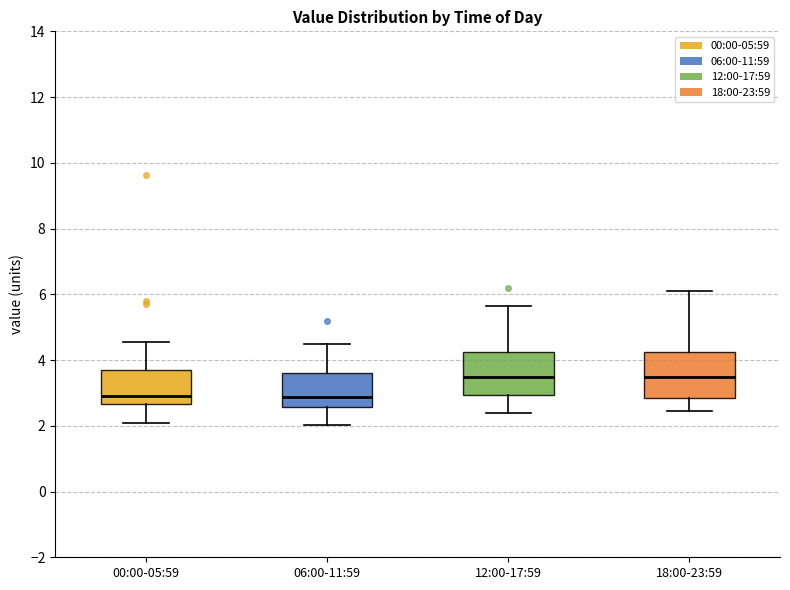

Reading left to right, transcribe this box plot: for each box, give where its median line is, the range the box spans, and where its two whiskers end, as read against the y-axis. The values are not printed on the chart, so give them approximately, as read against the axis.

00:00-05:59: median 3.0, box 2.6 to 3.6, whiskers 2.2 to 4.6
06:00-11:59: median 2.8, box 2.6 to 3.6, whiskers 2.0 to 4.6
12:00-17:59: median 3.4, box 3.0 to 4.2, whiskers 2.4 to 5.6
18:00-23:59: median 3.4, box 2.8 to 4.2, whiskers 2.4 to 6.2